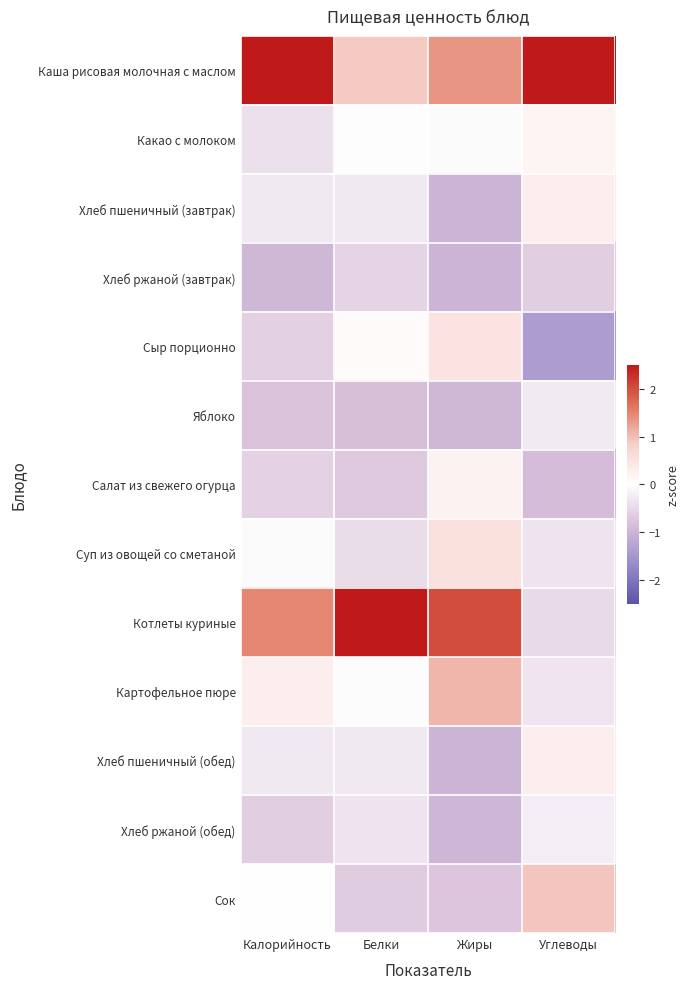

Rank the series by their maximum value, from highest to lowest.

Котлеты куриные, Каша рисовая молочная с маслом, Картофельное пюре, Сок, Суп из овощей со сметаной, Сыр порционно, Хлеб пшеничный (завтрак), Хлеб пшеничный (обед), Салат из свежего огурца, Какао с молоком, Хлеб ржаной (обед), Яблоко, Хлеб ржаной (завтрак)